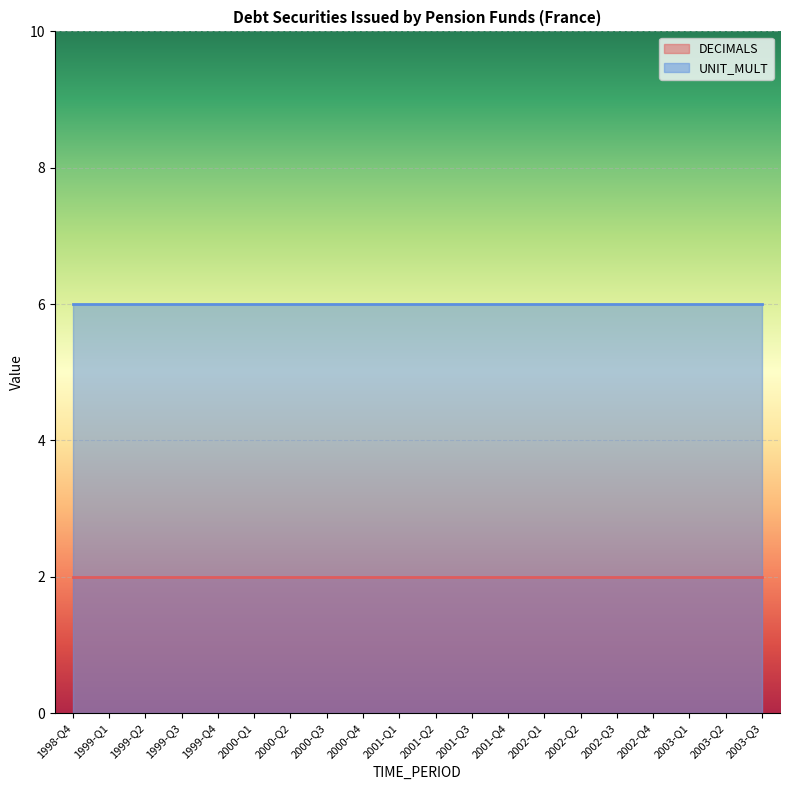

The UNIT_MULT series shows 8 at 2000-Q4. True or false?

False